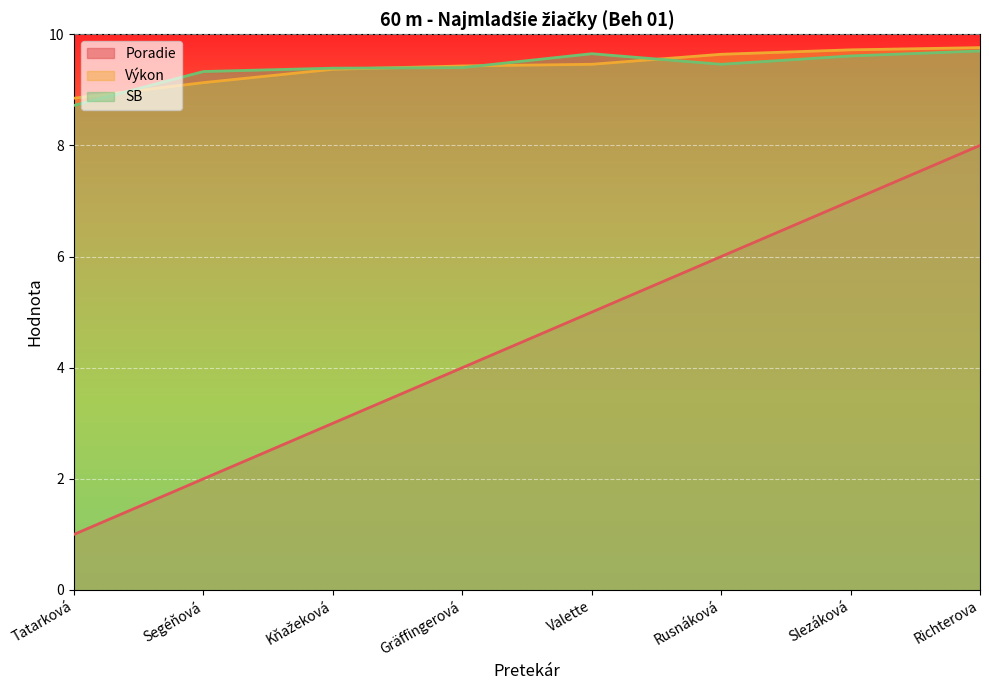

Between Richterova and Tatarková, which is larger?

Richterova